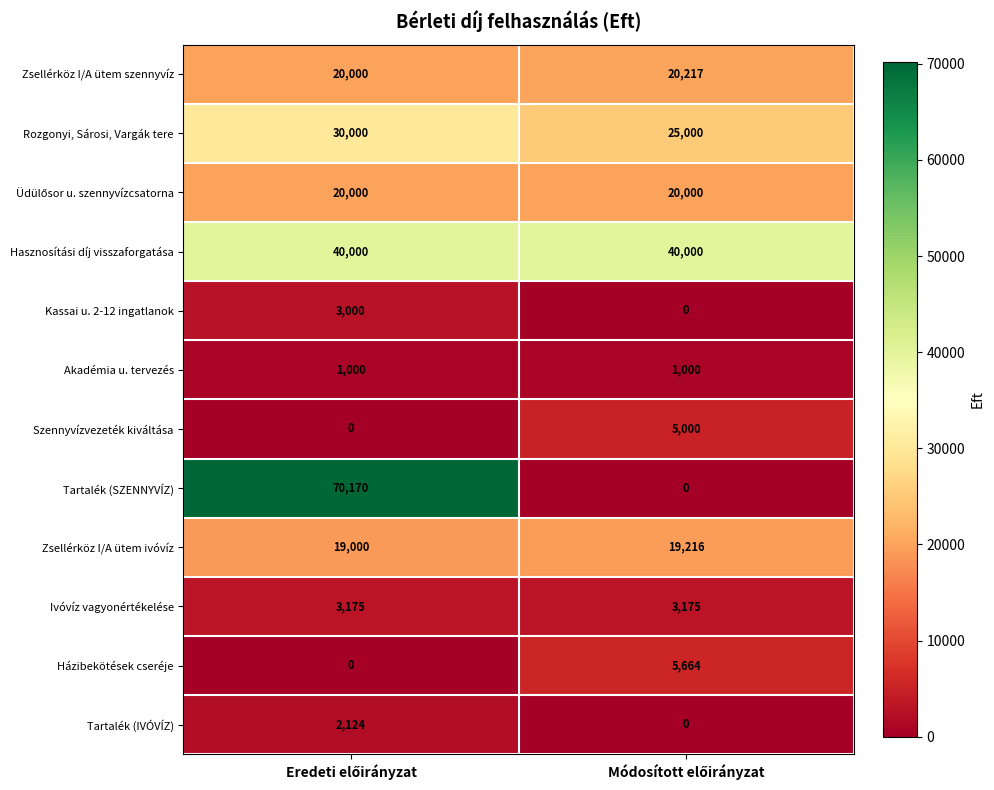

What is the difference between the maximum and minimum values in the Szennyvízvezeték kiváltása series?

5000